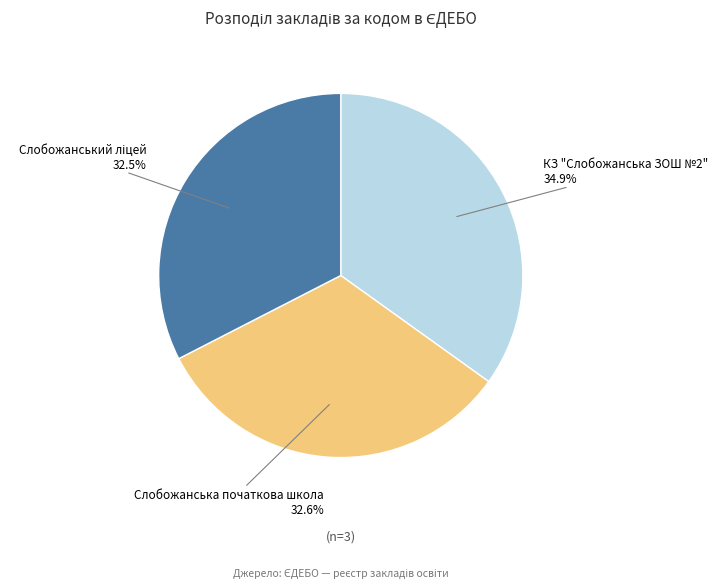

Which has a higher value, КЗ "Cлобожанська ЗОШ №2" or Cлобожанська початкова школа?

КЗ "Cлобожанська ЗОШ №2"